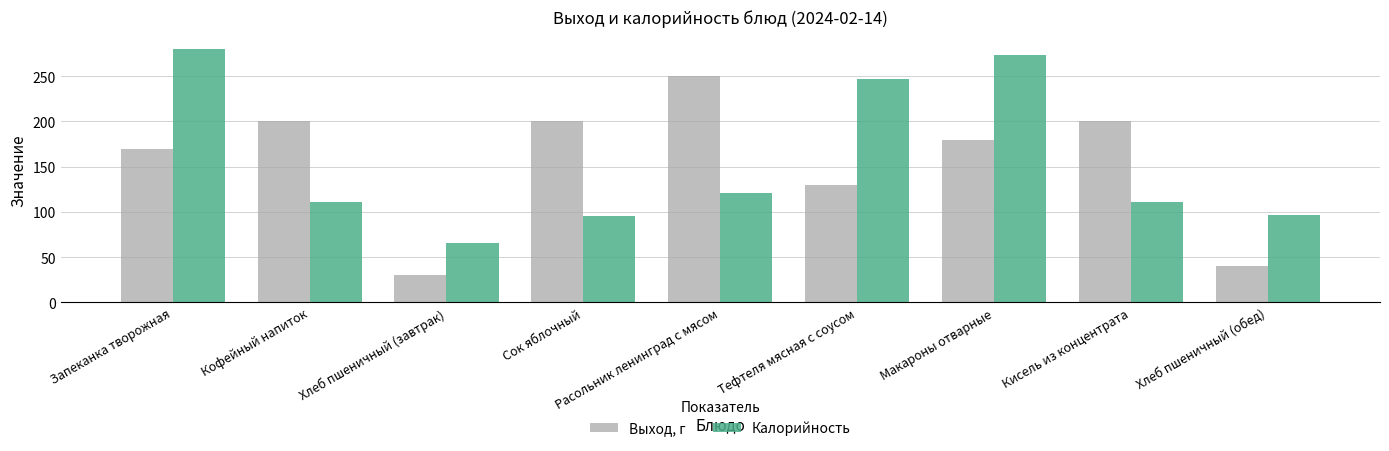

Read the Выход, г value at Кофейный напиток.

200.0